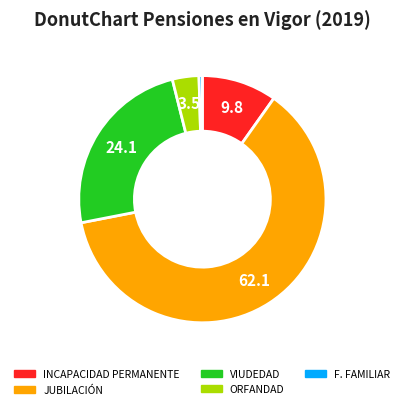

Which has a higher value, VIUDEDAD or F. FAMILIAR?

VIUDEDAD